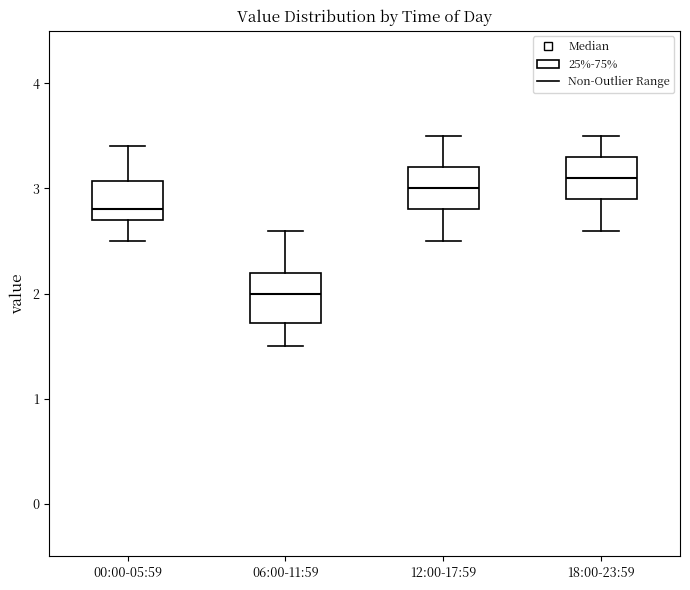

Where does the lower whisker of the box for 12:00-17:59 end on the y-axis? The values are not printed on the chart, so give them approximately, as read against the axis.

2.5